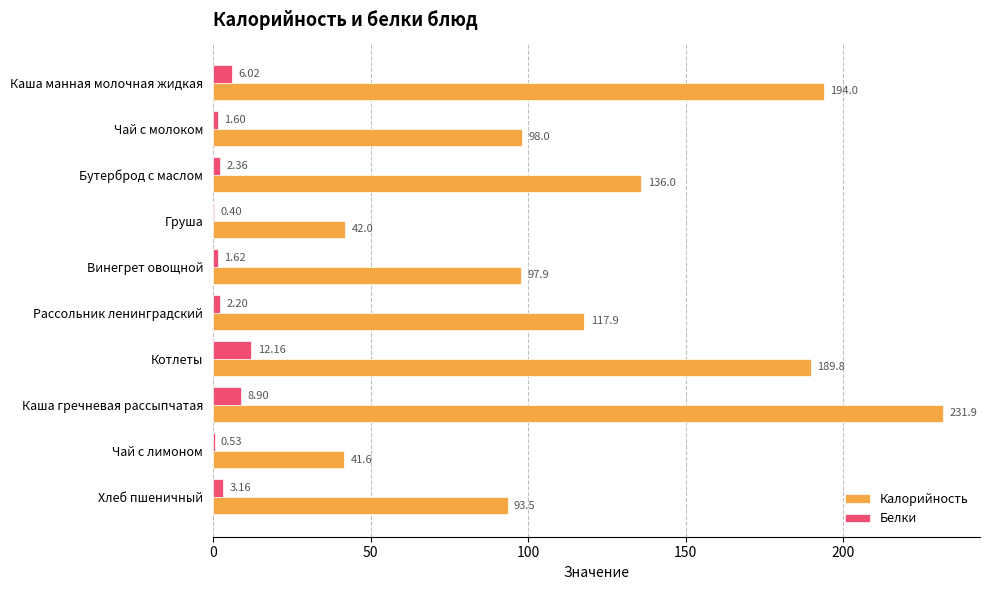

What is the sum of all Белки values?

39.0